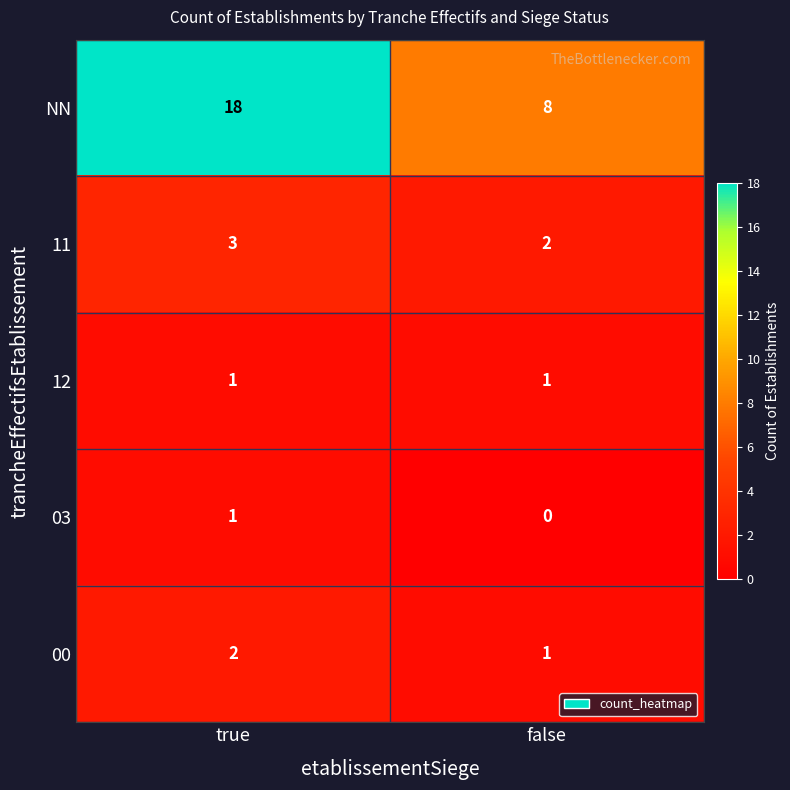

What is the maximum value for 11?

3